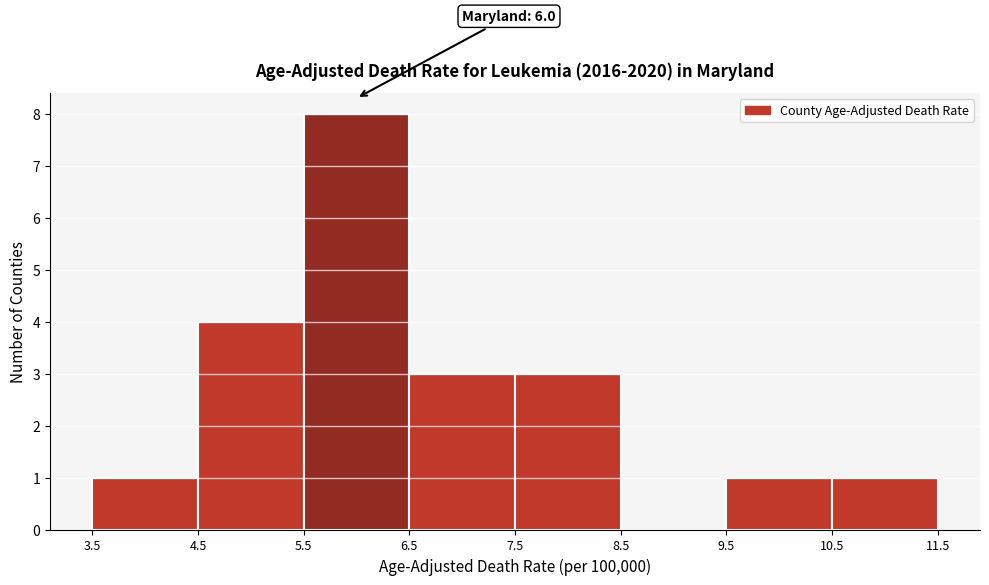

Over which range of the x-axis is the bar tallest?

5.5 to 6.5